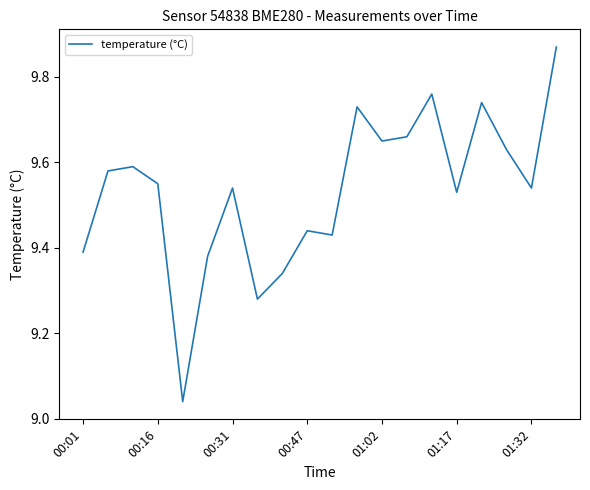

Does the chart have visible grid lines?

No